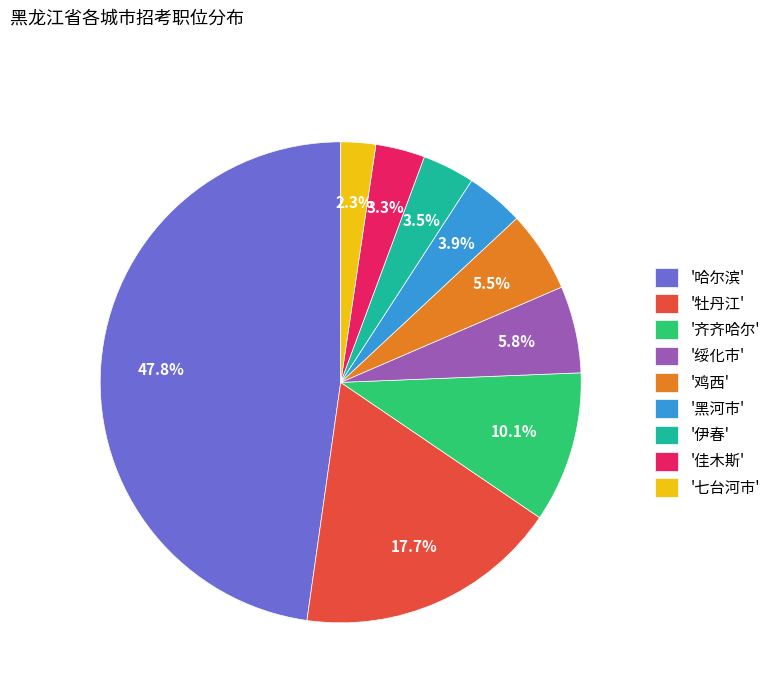

Which category has the smallest portion of the pie?

'七台河市'